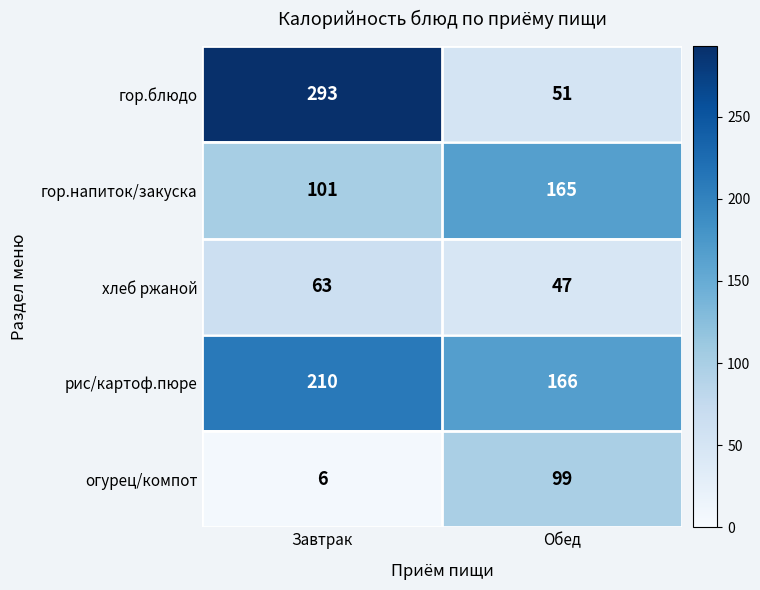

Reading left to right, list all the values displayed in this chart.

гор.блюдо: Завтрак=293	Обед=51
гор.напиток/закуска: Завтрак=101	Обед=165
хлеб ржаной: Завтрак=63	Обед=47
рис/картоф.пюре: Завтрак=210	Обед=166
огурец/компот: Завтрак=6	Обед=99